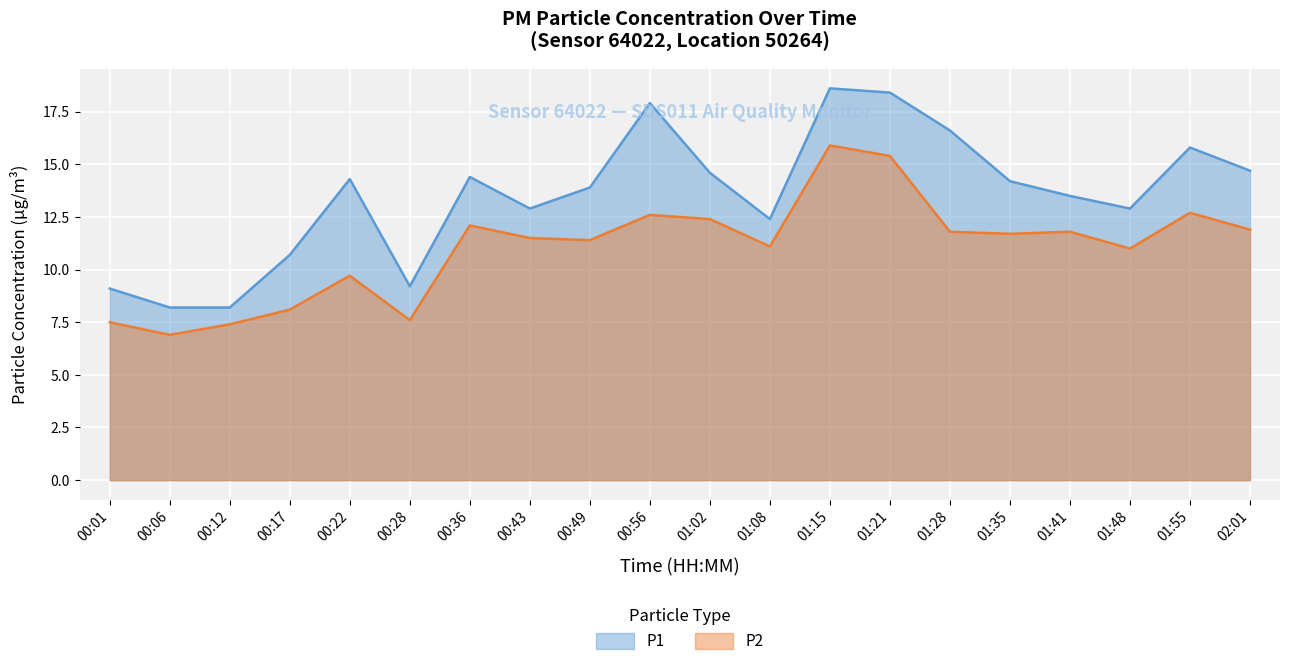

Where does the P1 series first go above 14?

00:22